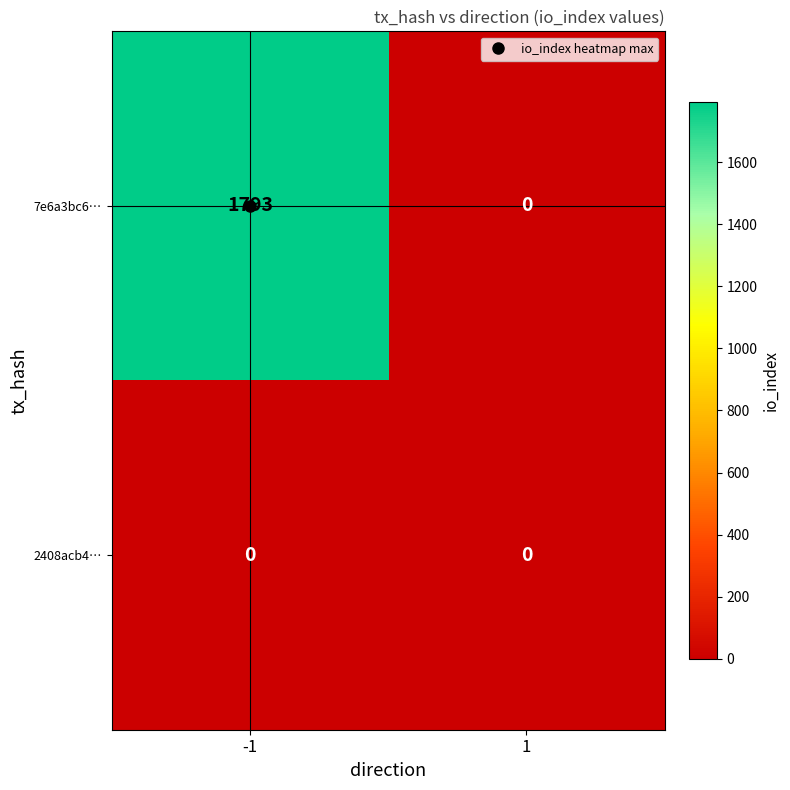

What is the total value across all series at -1?

1793